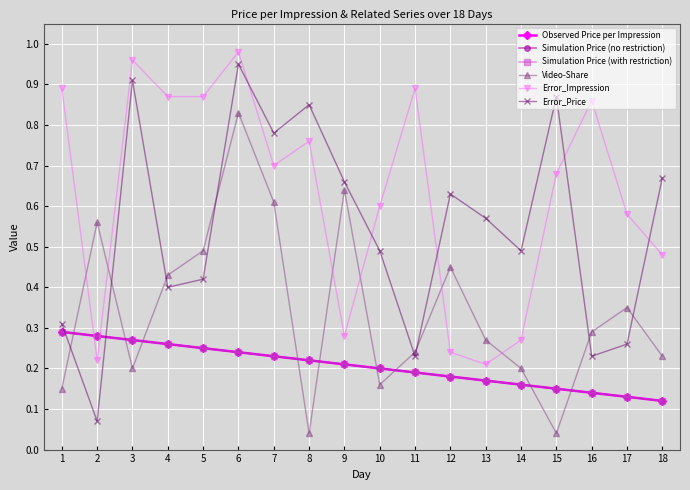

Reading left to right, extract all data points from this chart.

Observed Price per Impression: 0.3	0.3	0.3	0.3	0.2	0.2	0.2	0.2	0.2	0.2	0.2	0.2	0.2	0.2	0.1	0.1	0.1	0.1
Simulation Price (no restriction): 0.3	0.3	0.3	0.3	0.2	0.2	0.2	0.2	0.2	0.2	0.2	0.2	0.2	0.2	0.1	0.1	0.1	0.1
Simulation Price (with restriction): 0.3	0.3	0.3	0.3	0.2	0.2	0.2	0.2	0.2	0.2	0.2	0.2	0.2	0.2	0.1	0.1	0.1	0.1
Video-Share: 0.1	0.6	0.2	0.4	0.5	0.8	0.6	0.0	0.6	0.2	0.2	0.5	0.3	0.2	0.0	0.3	0.3	0.2
Error_Impression: 0.9	0.2	1.0	0.9	0.9	1.0	0.7	0.8	0.3	0.6	0.9	0.2	0.2	0.3	0.7	0.9	0.6	0.5
Error_Price: 0.3	0.1	0.9	0.4	0.4	0.9	0.8	0.8	0.7	0.5	0.2	0.6	0.6	0.5	0.9	0.2	0.3	0.7